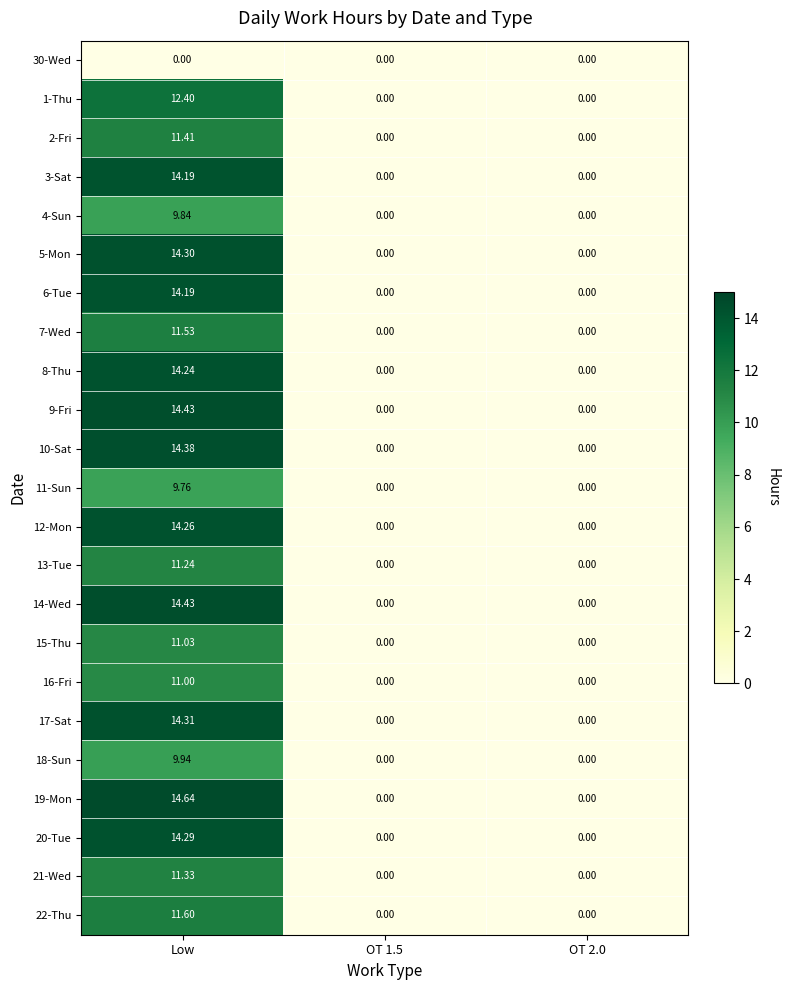

At which category is the sum across all series the highest?

Low